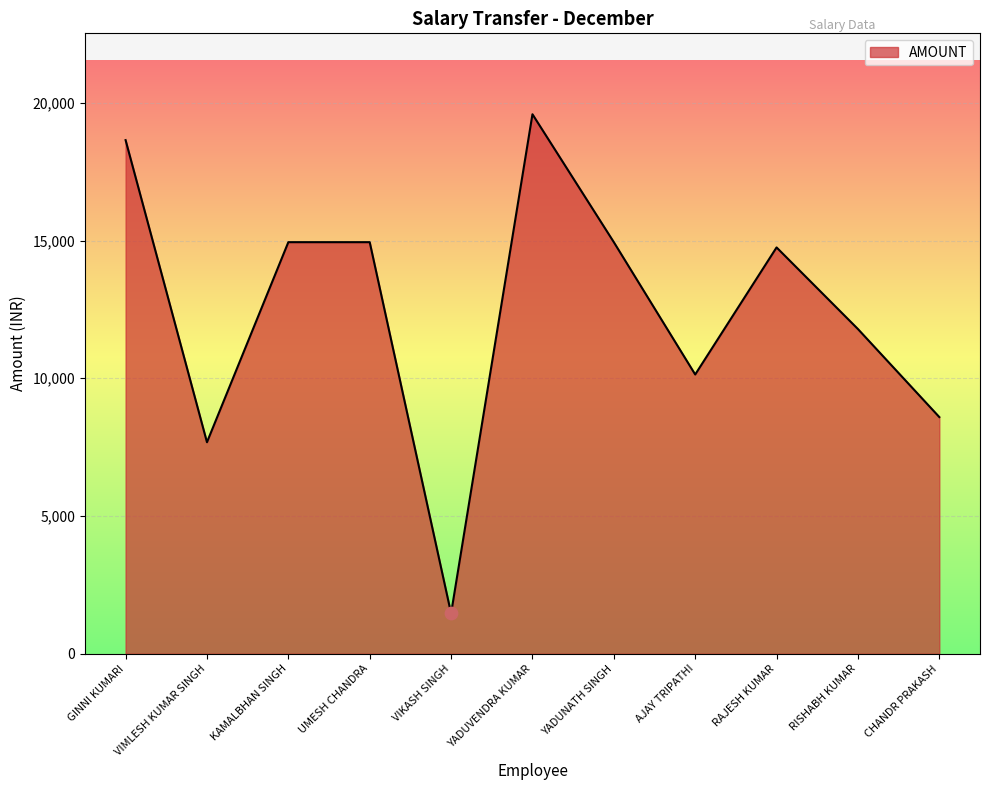

What is the ratio of the value at RISHABH KUMAR to the value at VIKASH SINGH?

8.0